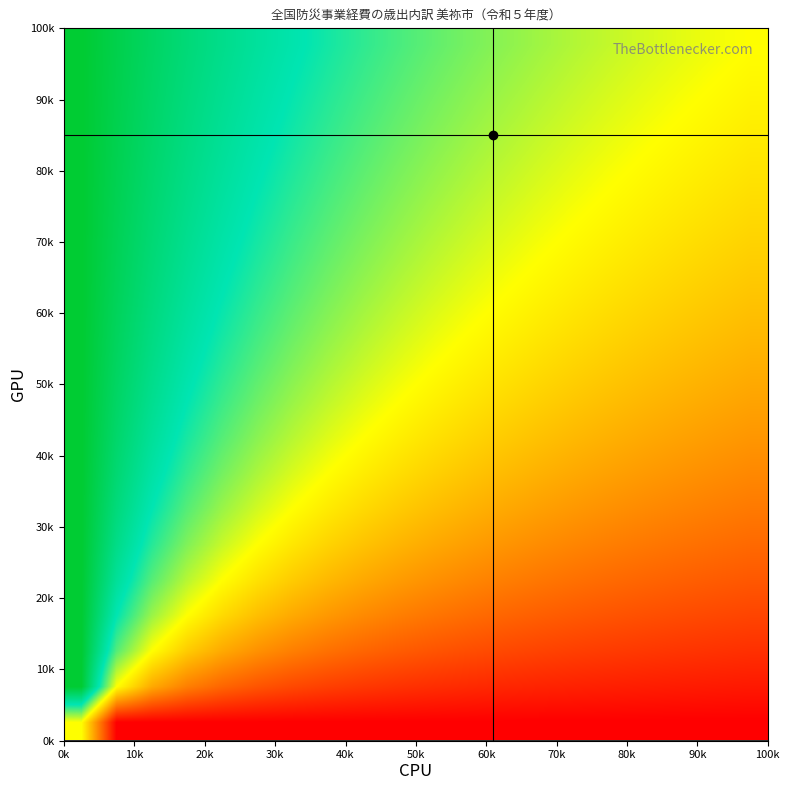

How many series are shown in this chart?

20